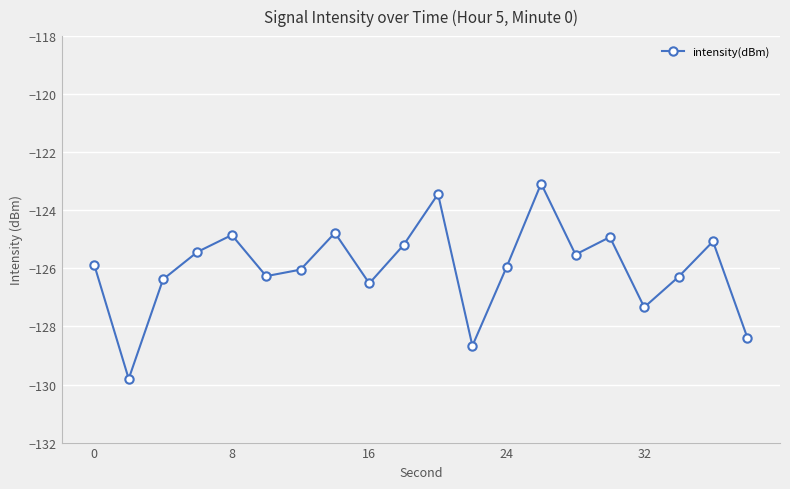

What is the maximum value shown in the chart?

-123.1